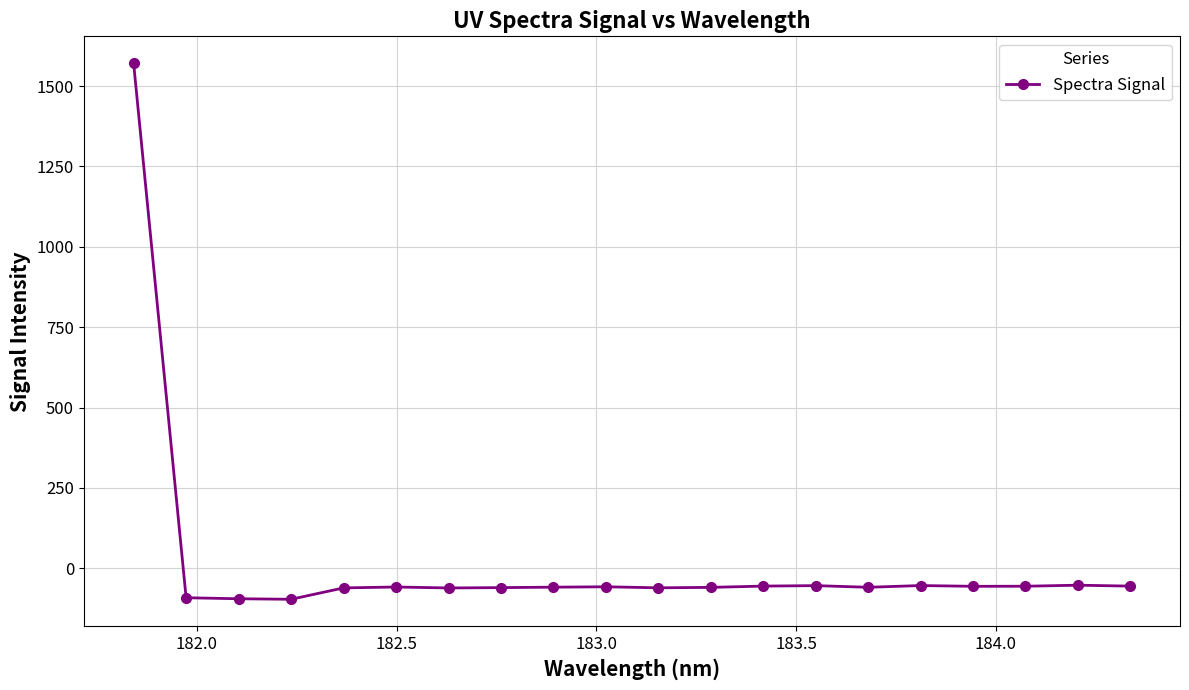

What is the value of the 6th point from the left?

-58.5